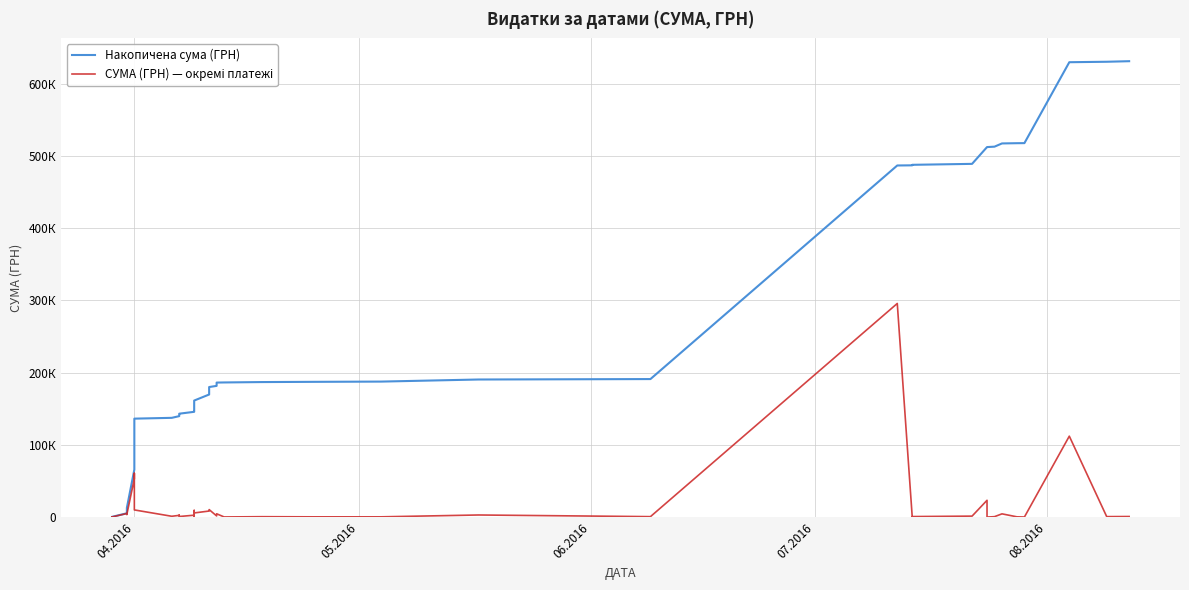

What is the difference between the second highest and minimum values in the СУМА (ГРН) — окремі платежі series?

111979.1